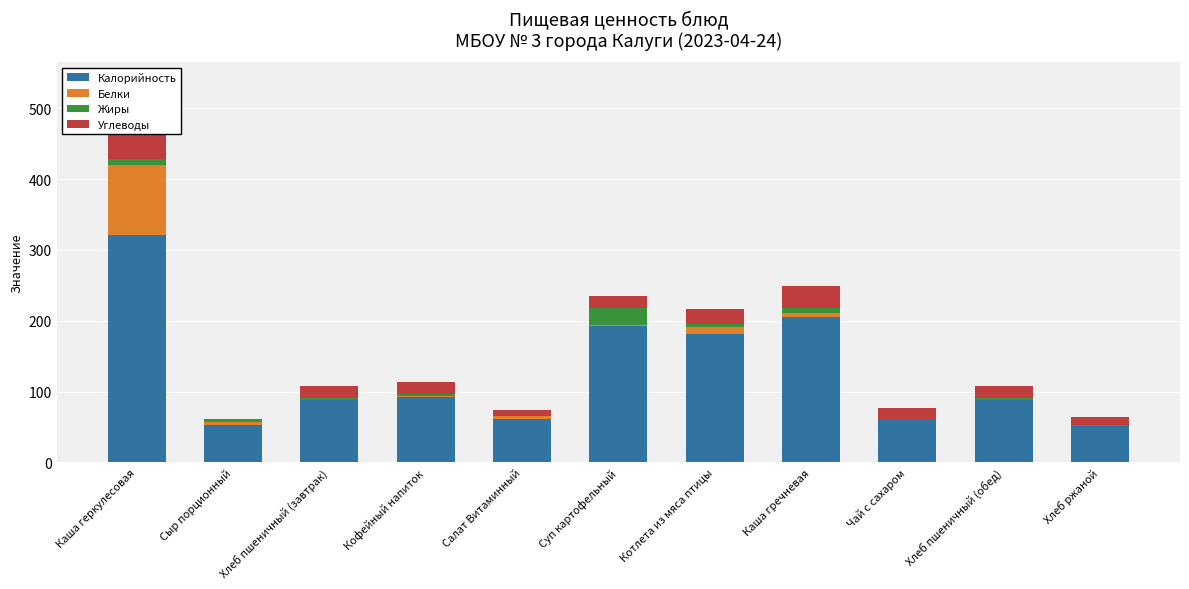

What is the sum of all Углеводы values?

214.7